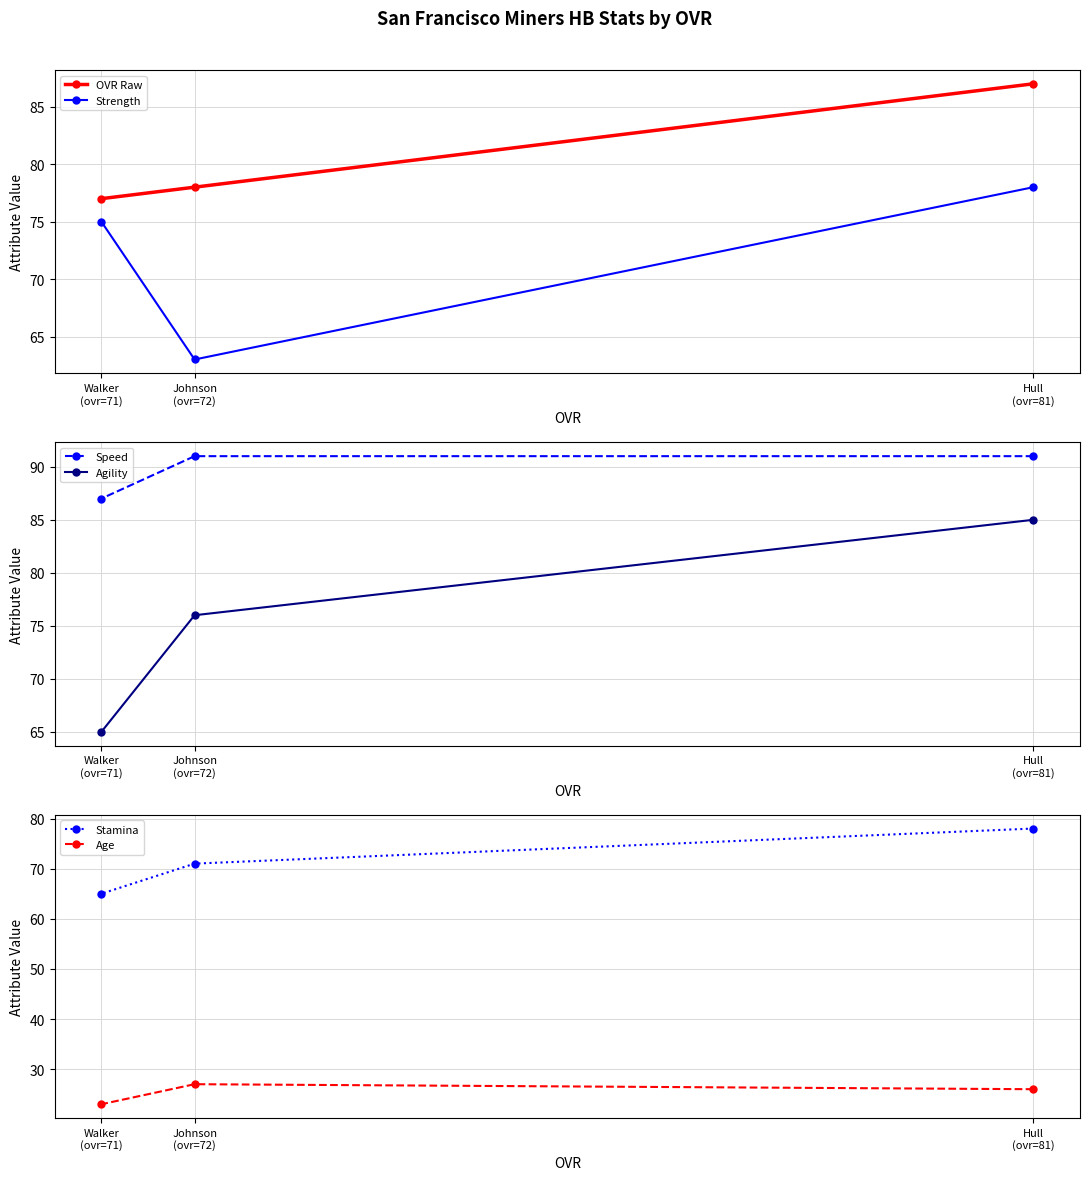

Does the chart have visible grid lines?

Yes